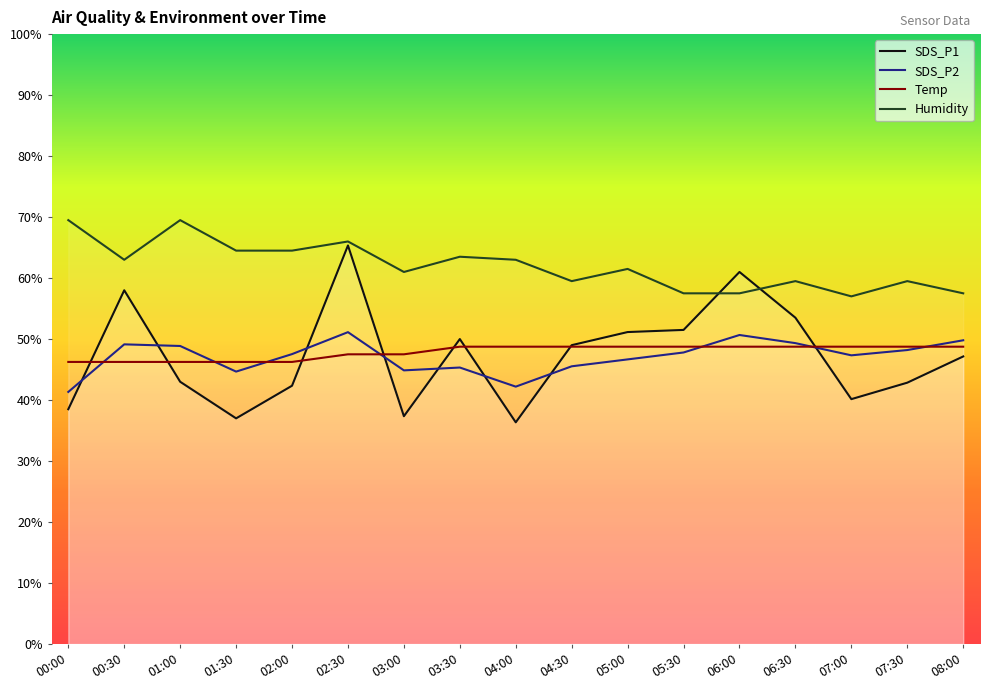

True or false: SDS_P2 and Humidity intersect in this chart.

False